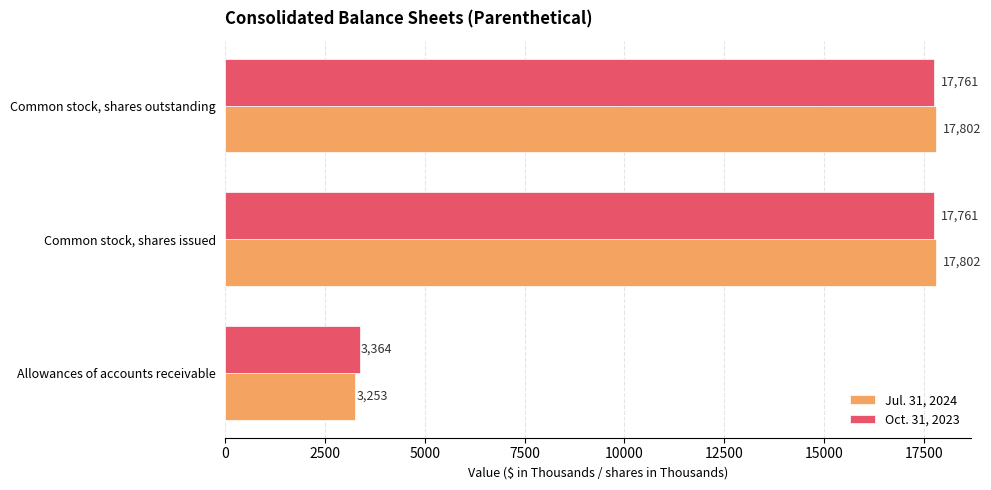

What is the maximum value for Jul. 31, 2024?

17802